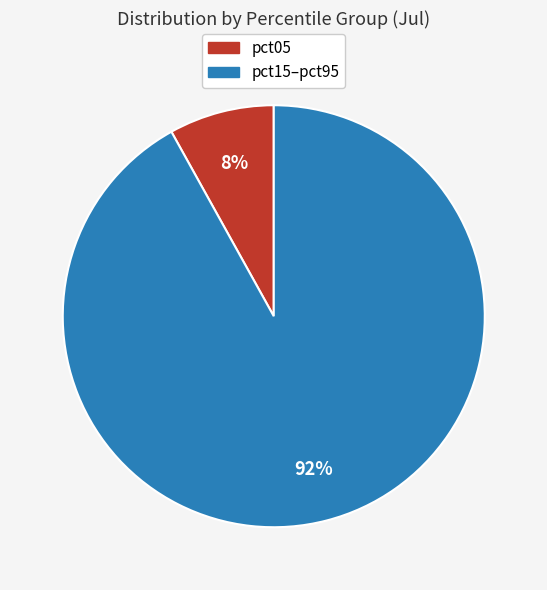

To the nearest percent, what is the difference between the largest and smallest slice percentages?

84%